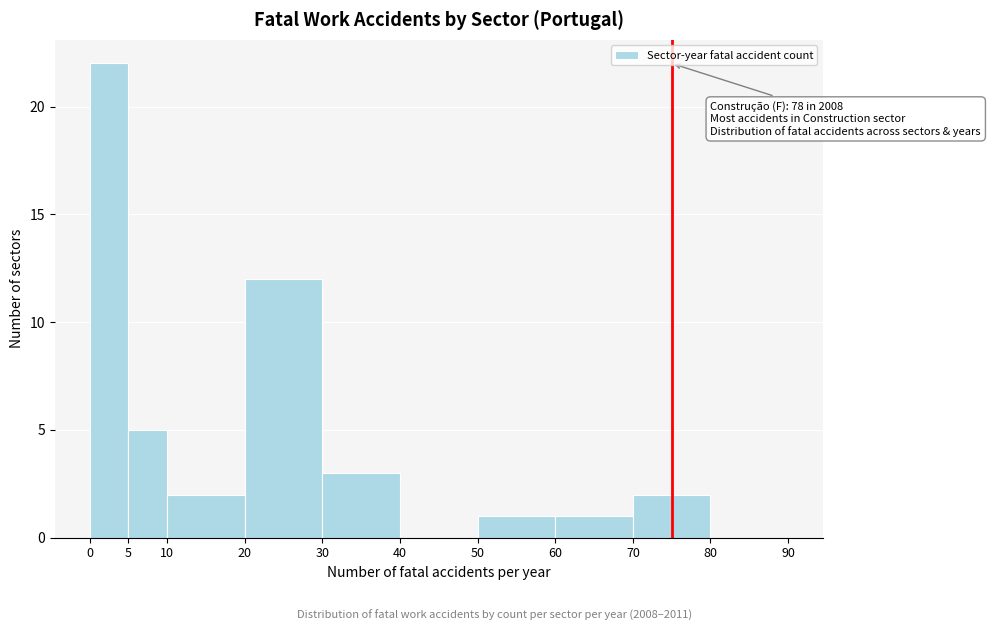

Which range on the x-axis has the tallest bar?

0 to 5